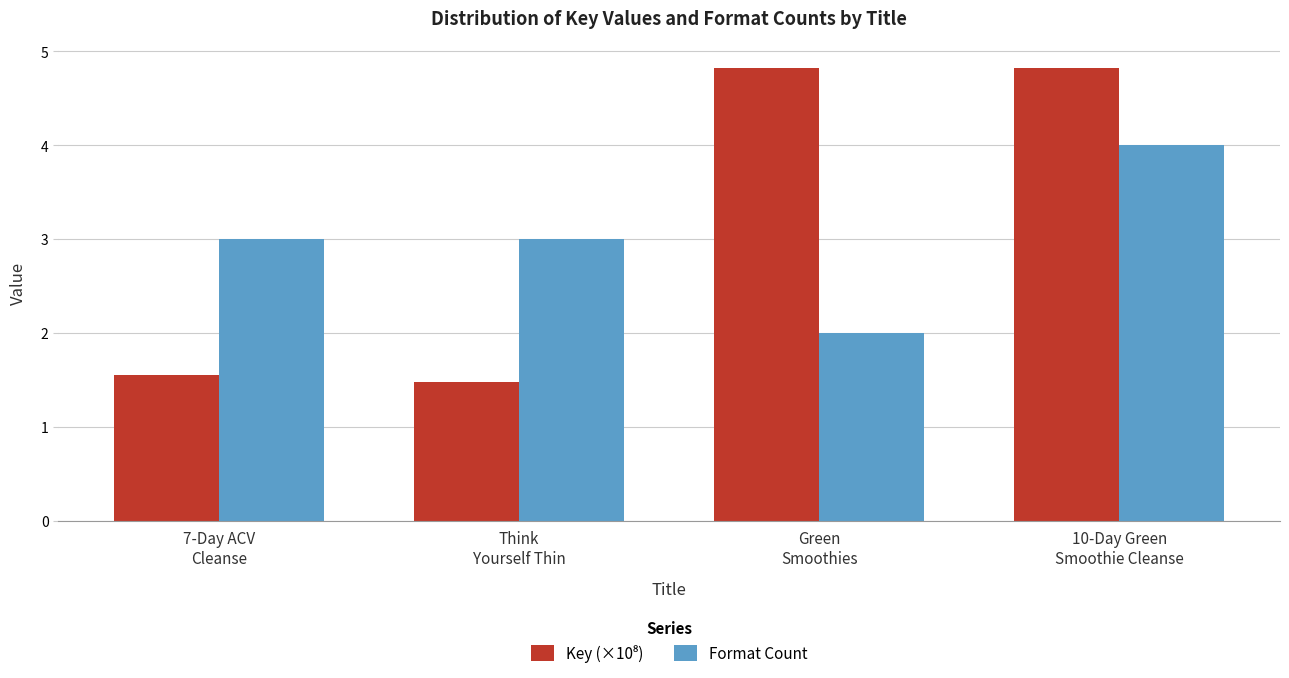

What is the minimum value shown in the chart?

1.5